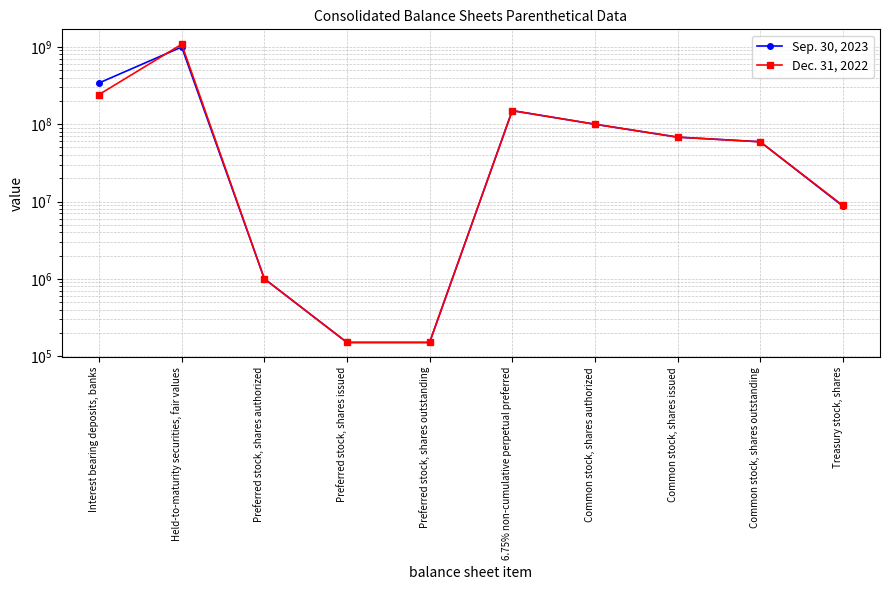

Which series has the widest spread of values?

Dec. 31, 2022